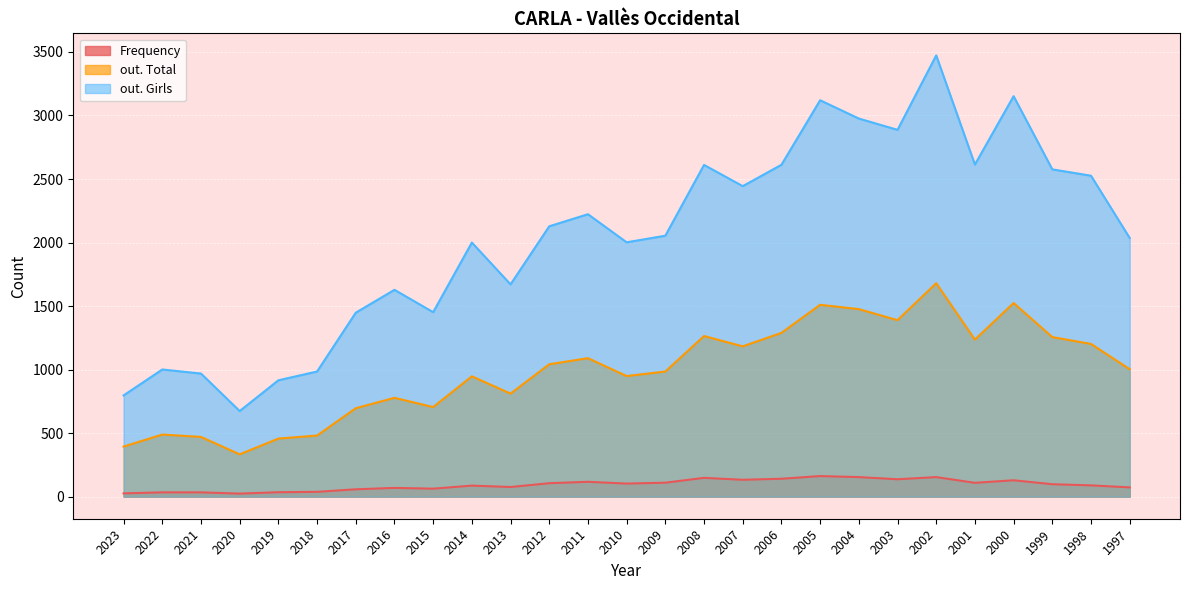

True or false: Frequency has a value of 154 at 2002.

True